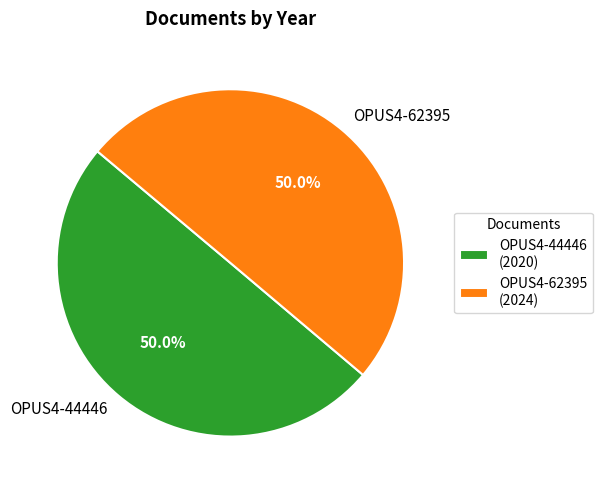

What percentage is the OPUS4-62395 slice, to the nearest percent?

50%